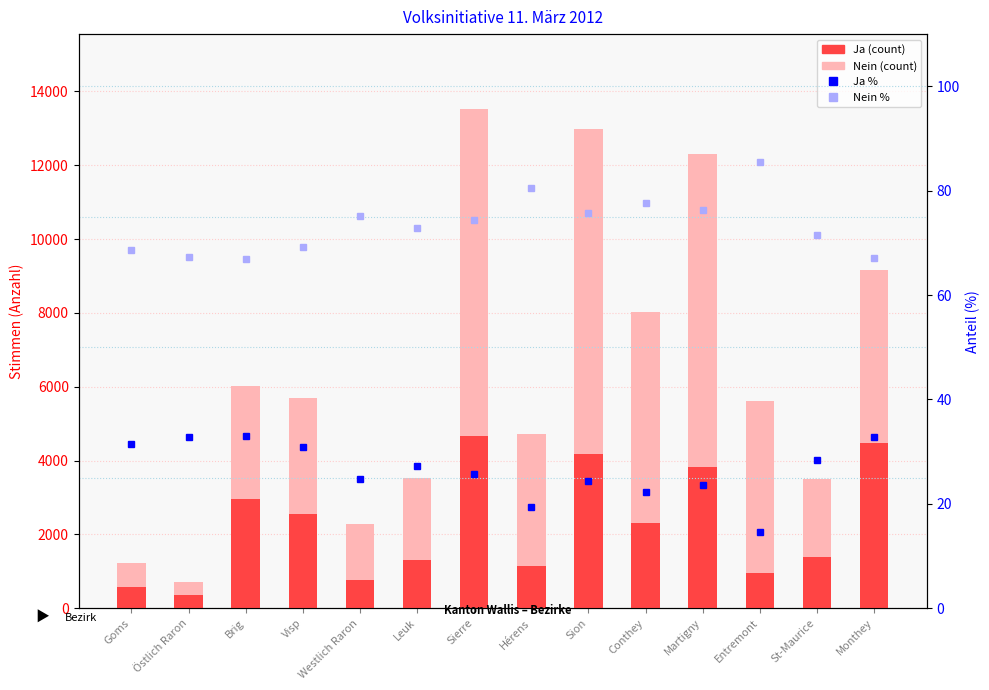

Reading left to right, list all the values displayed in this chart.

Nein: Goms=1227.0	Östlich Raron=714.0	Brig=6015.0	Visp=5705.0	Westlich Raron=2273.0	Leuk=3529.0	Sierre=13524.0	Hérens=4727.0	Sion=12978.0	Conthey=8022.0	Martigny=12296.0	Entremont=5610.0	St-Maurice=3509.0	Monthey=9160.0
Ja: Goms=562.0	Östlich Raron=348.0	Brig=2963.0	Visp=2543.0	Westlich Raron=751.0	Leuk=1316.0	Sierre=4665.0	Hérens=1141.0	Sion=4164.0	Conthey=2306.0	Martigny=3818.0	Entremont=957.0	St-Maurice=1393.0	Monthey=4481.0
Ja %: Goms=31.4	Östlich Raron=32.8	Brig=33.0	Visp=30.8	Westlich Raron=24.8	Leuk=27.2	Sierre=25.6	Hérens=19.4	Sion=24.3	Conthey=22.3	Martigny=23.7	Entremont=14.6	St-Maurice=28.4	Monthey=32.9
Nein %: Goms=68.6	Östlich Raron=67.2	Brig=67.0	Visp=69.2	Westlich Raron=75.2	Leuk=72.8	Sierre=74.3	Hérens=80.6	Sion=75.7	Conthey=77.7	Martigny=76.3	Entremont=85.4	St-Maurice=71.6	Monthey=67.2